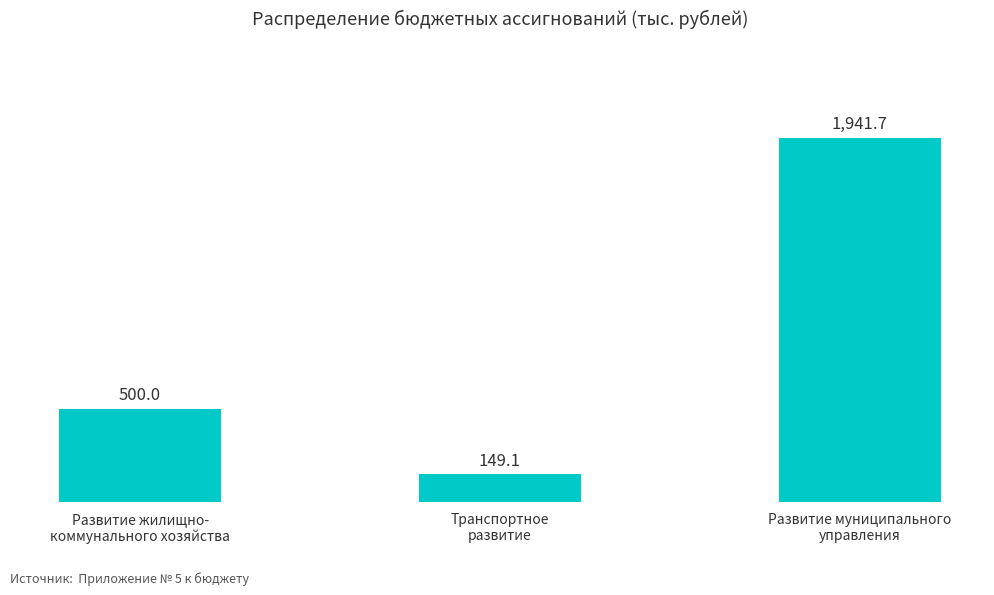

What is the difference between the values at Транспортное
развитие and Развитие жилищно-
коммунального хозяйства?

350.9